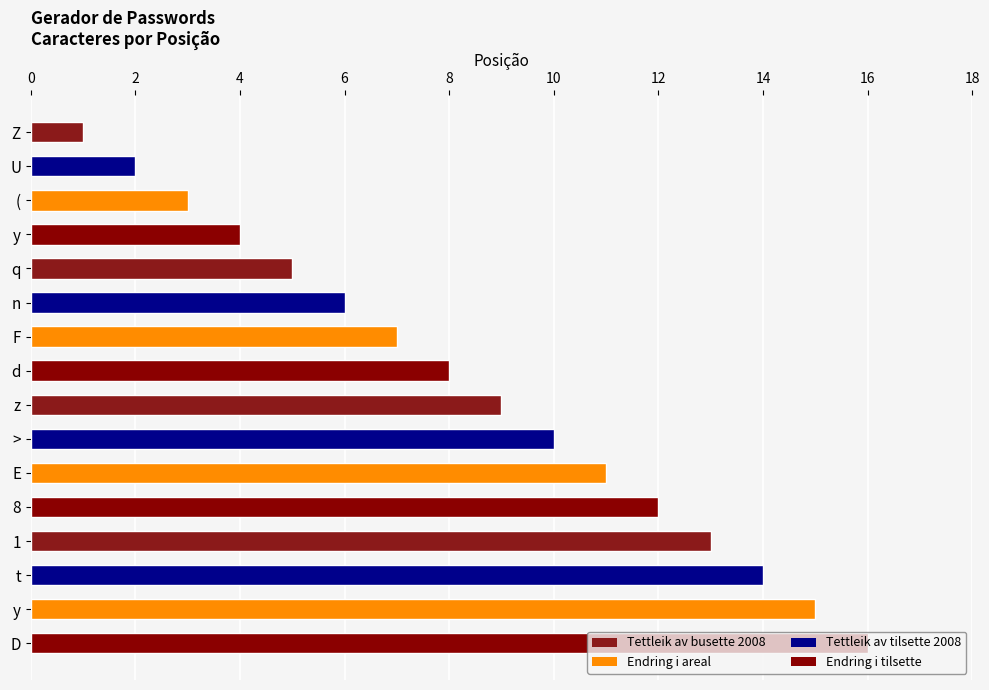

How many data points does each series have?

16